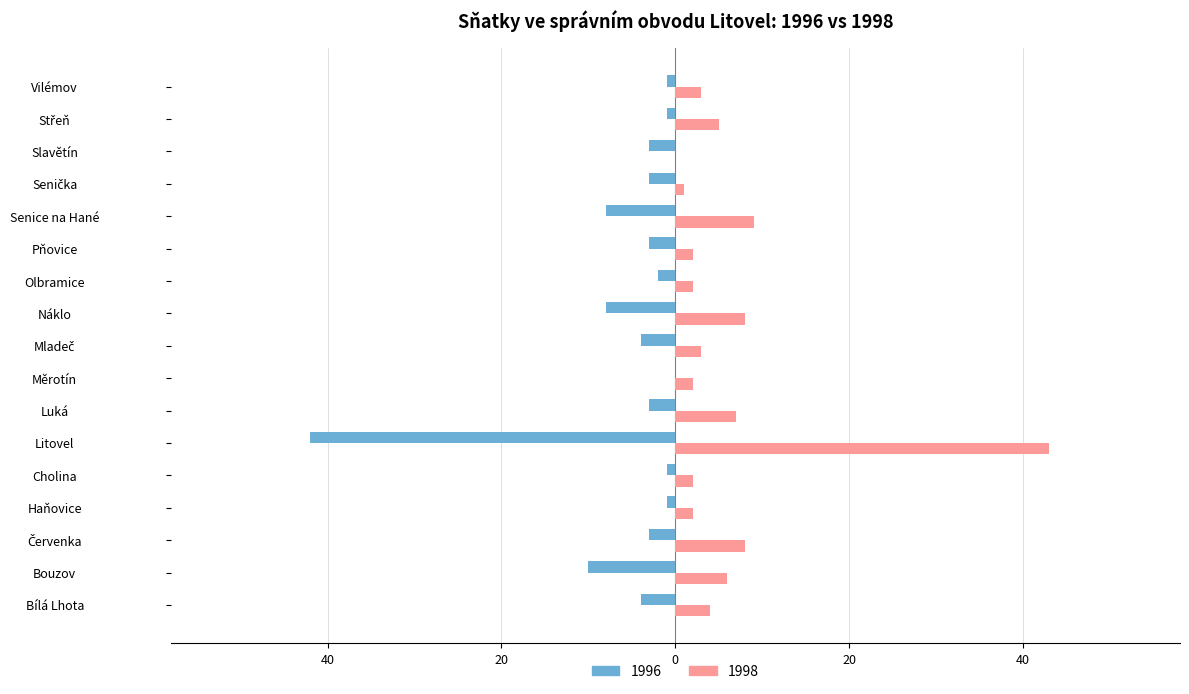

What is the label of the 2nd bar from the left?

Bílá Lhota